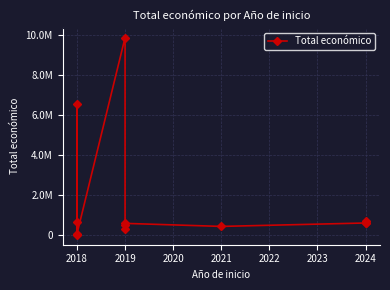

Reading right to left, extract all data points from this chart.

706697	599779	610889	440317	591878	527902	316131	9847932	64630	6543999	19478	644817